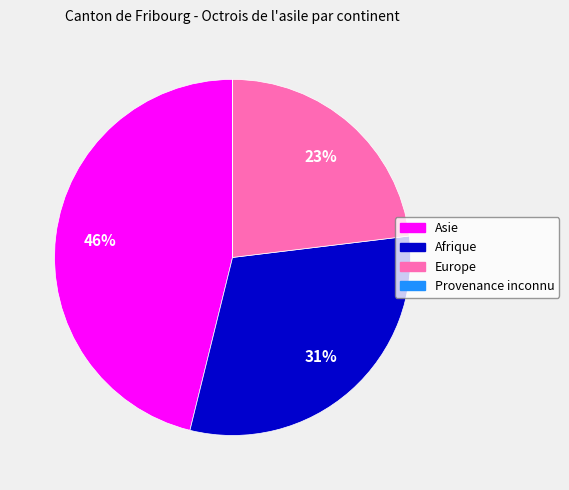

Is there any slice that represents more than half of the pie?

No